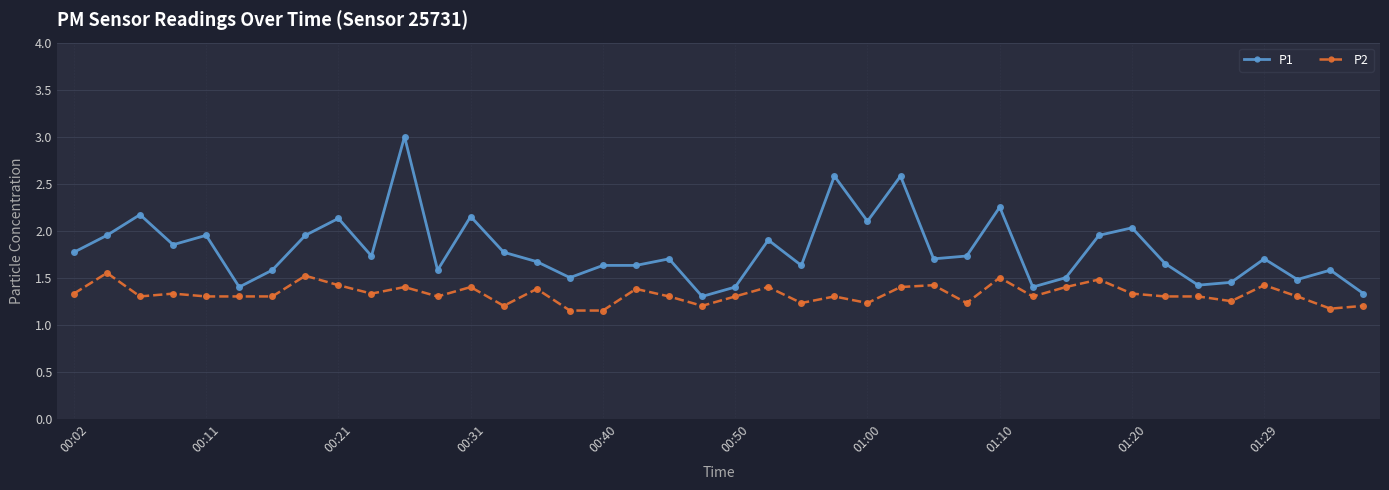

True or false: P1 has more than 1 interior local peaks.

True